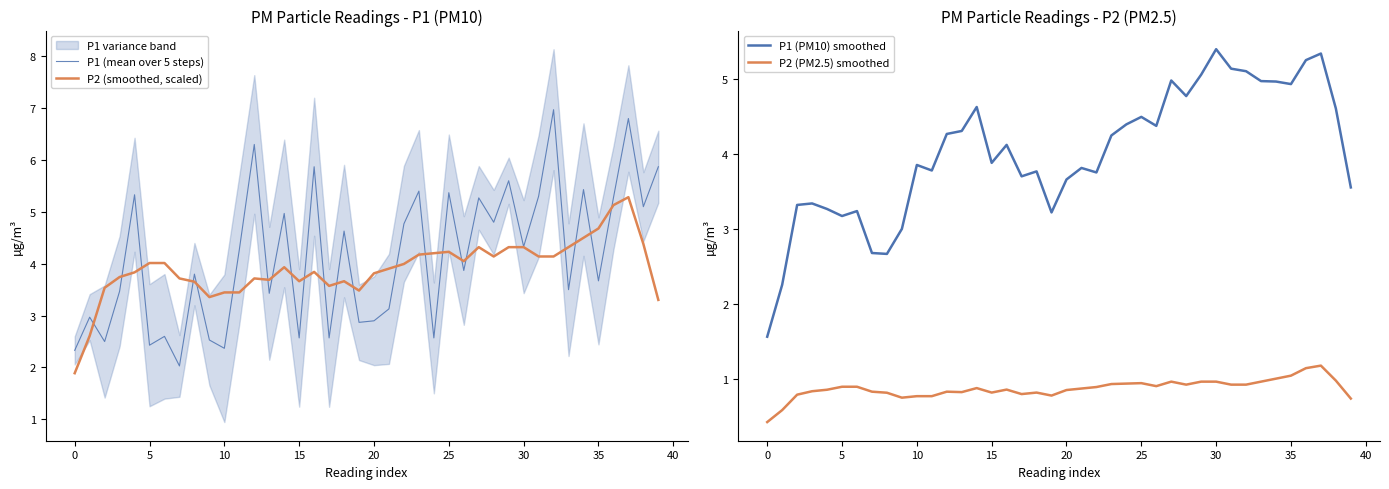

What is the value of the P1 (mean over 5 steps) point at the 20th from the left?

2.9